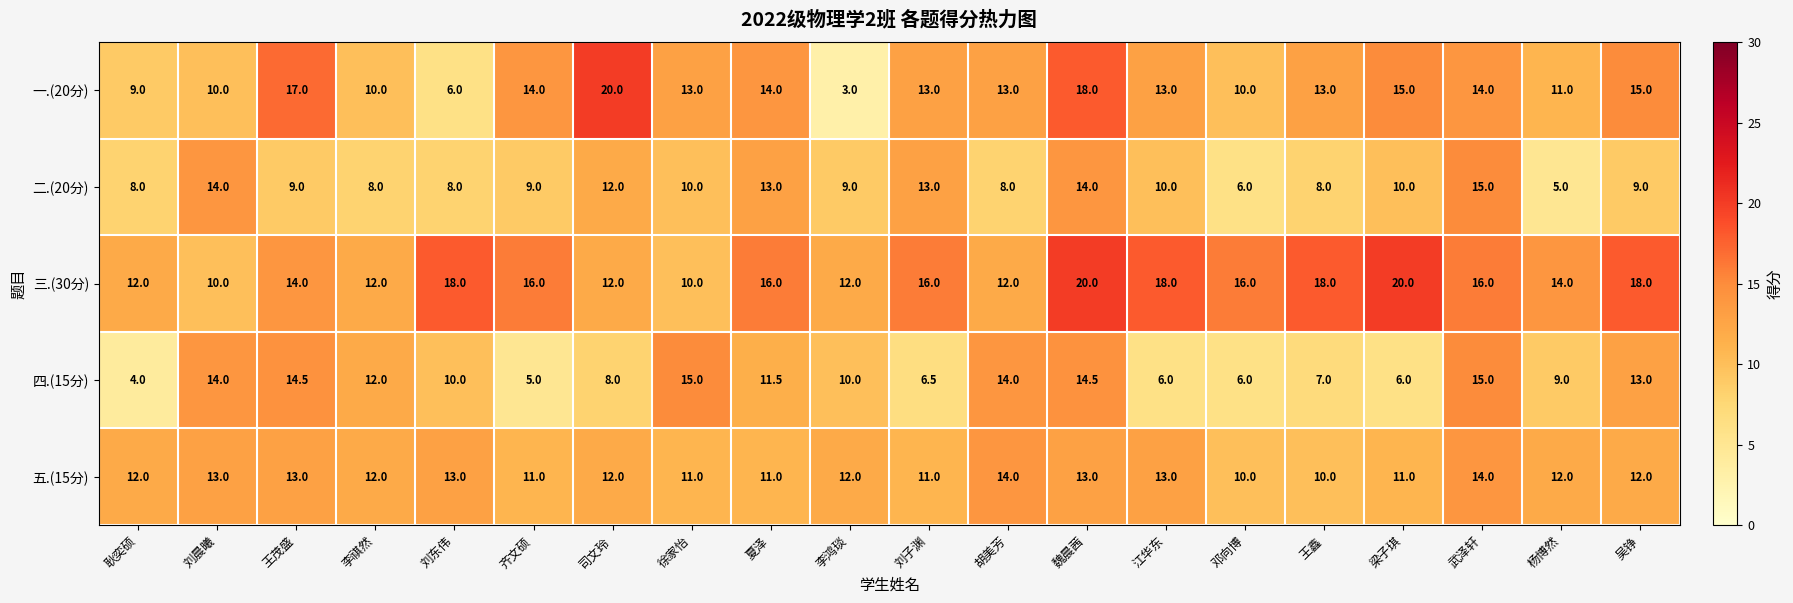

What is the spread (max minus min) of values at 李祺然?

4.0